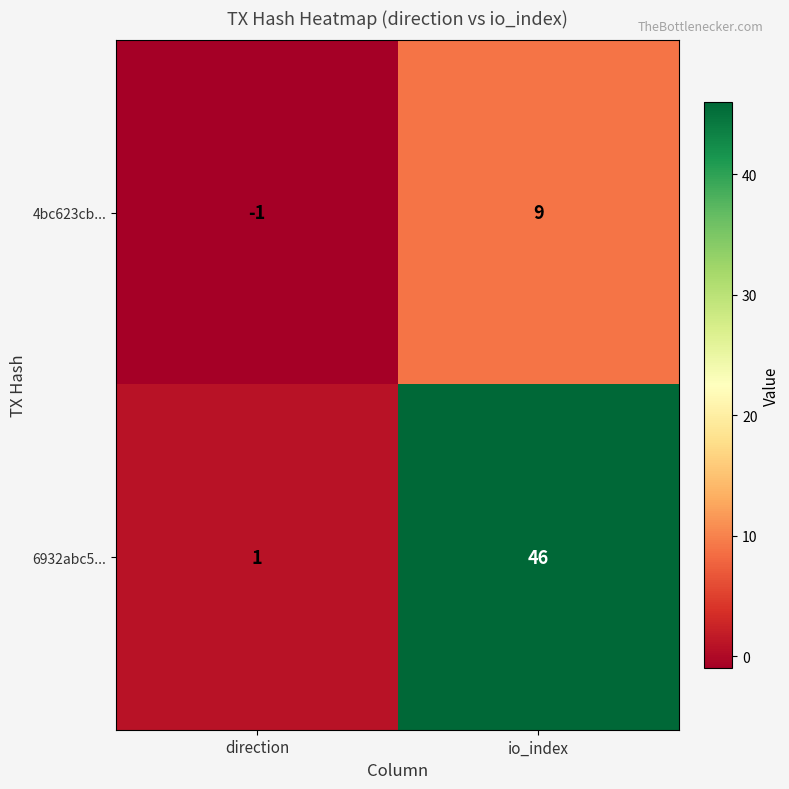

At how many categories does at least one series exceed 9?

1